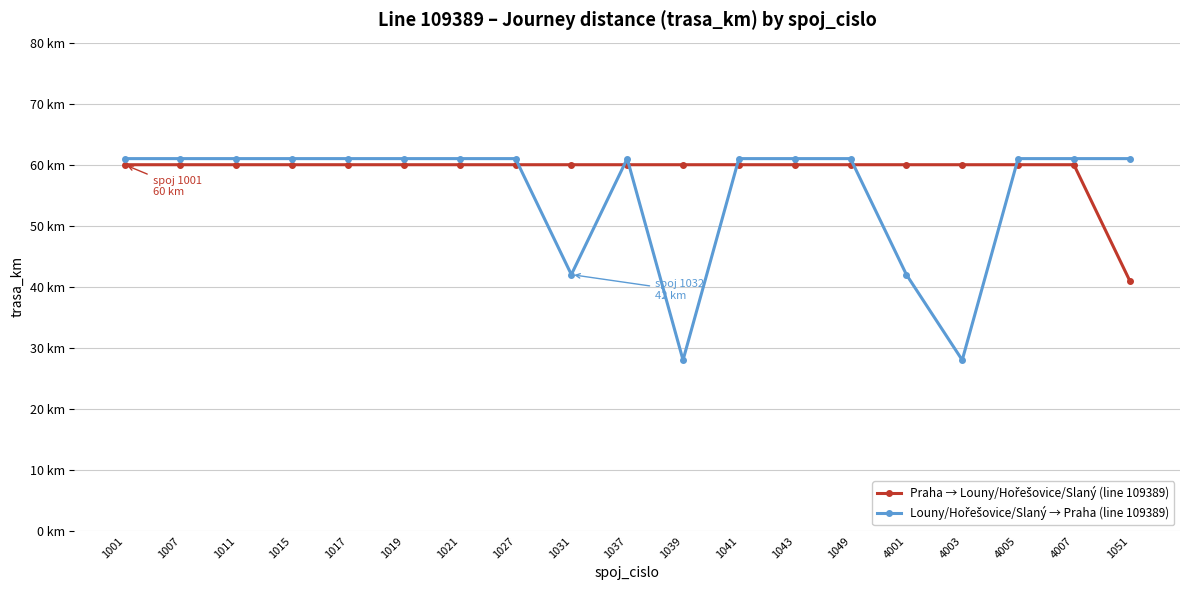

Reading left to right, what are all the values shown in this chart?

Praha → Louny/Hořešovice/Slaný (line 109389): 60	60	60	60	60	60	60	60	60	60	60	60	60	60	60	60	60	60	41
Louny/Hořešovice/Slaný → Praha (line 109389): 61	61	61	61	61	61	61	61	42	61	28	61	61	61	42	28	61	61	61